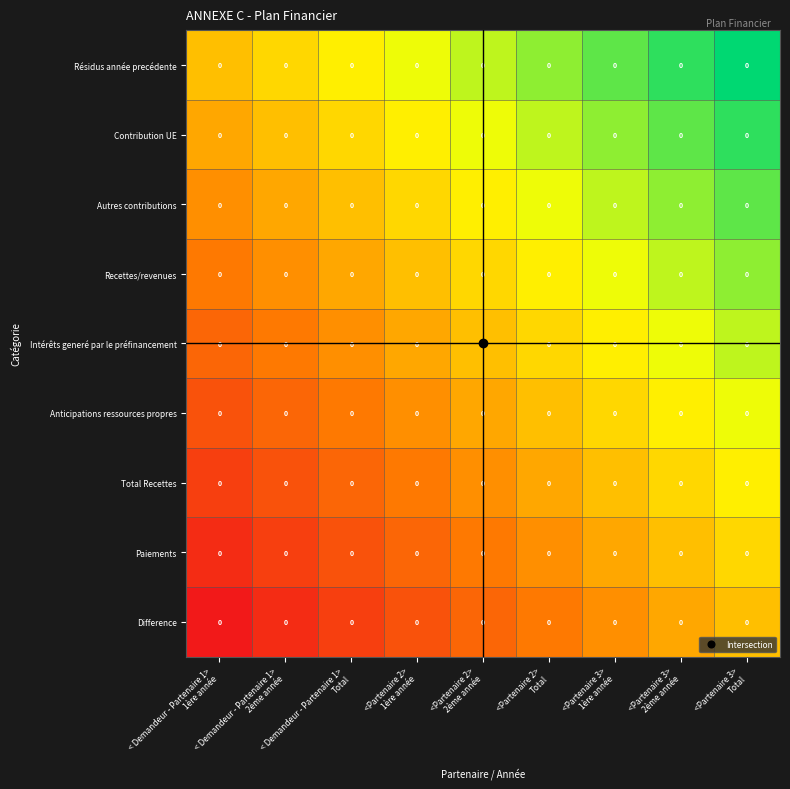

At which category is the sum across all series the highest?

<Partenaire 3>
Total